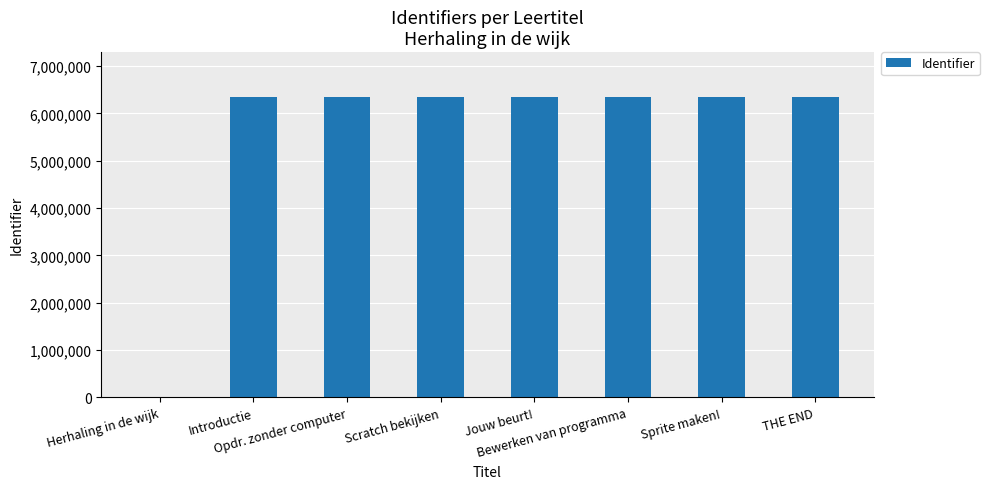

True or false: the data shows -2705711 at Herhaling in de wijk.

False